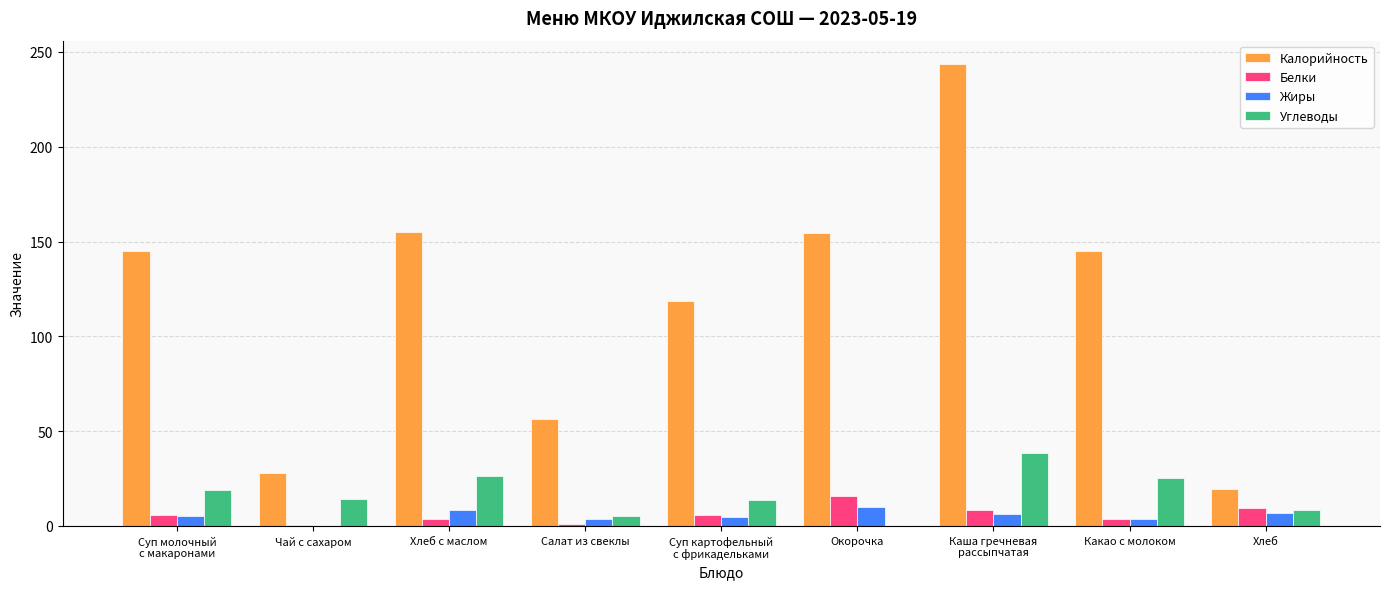

What is the greatest value displayed?

243.8